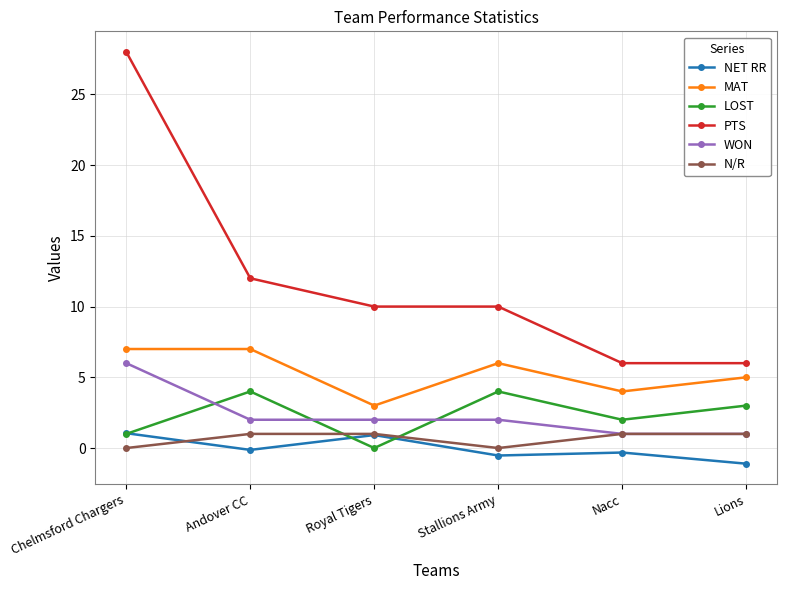

Between Andover CC and Lions, which series saw the biggest shift?

PTS